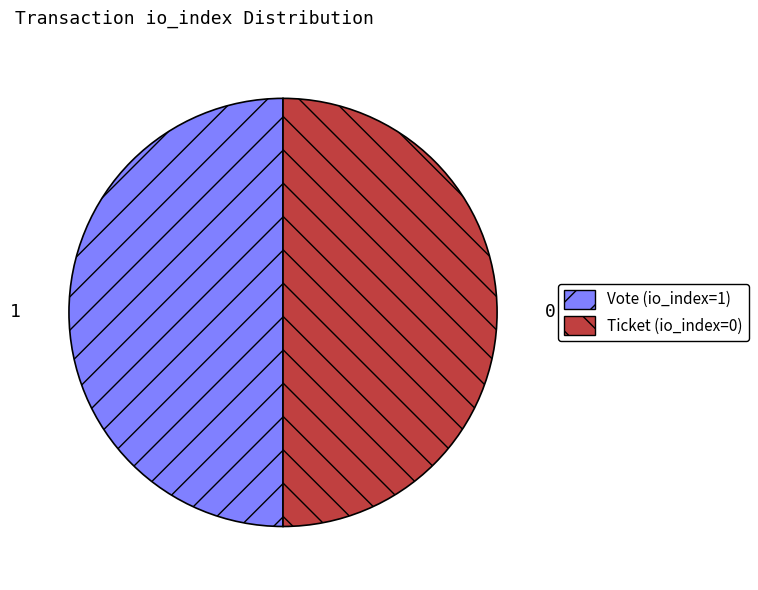

The Vote (io_index=1) slice represents 50% of the pie. True or false?

True